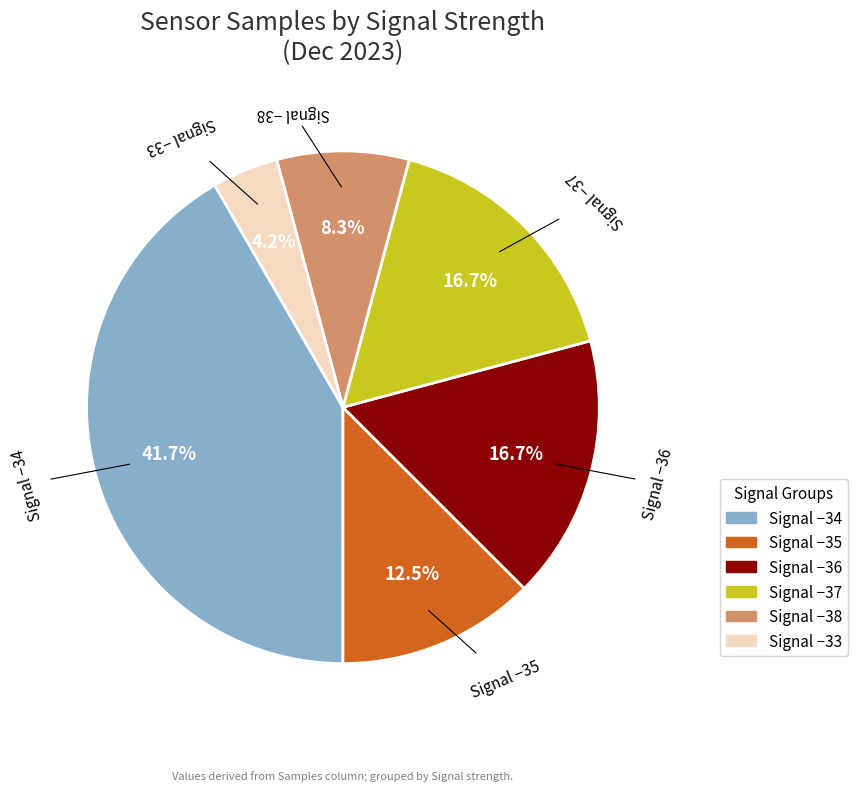

How many slices are in this pie chart?

6